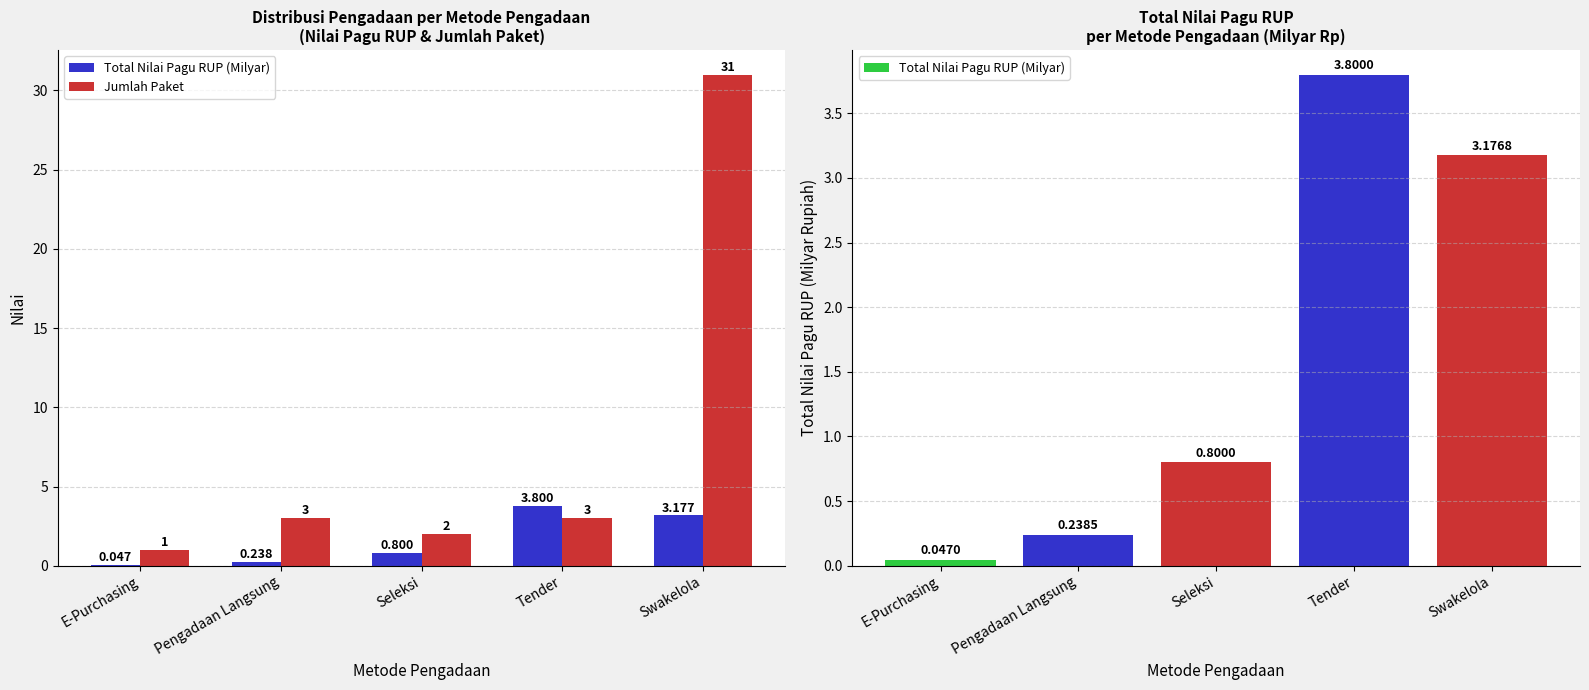

Rank the series by their average value, from lowest to highest.

Total Nilai Pagu RUP (Milyar), Jumlah Paket